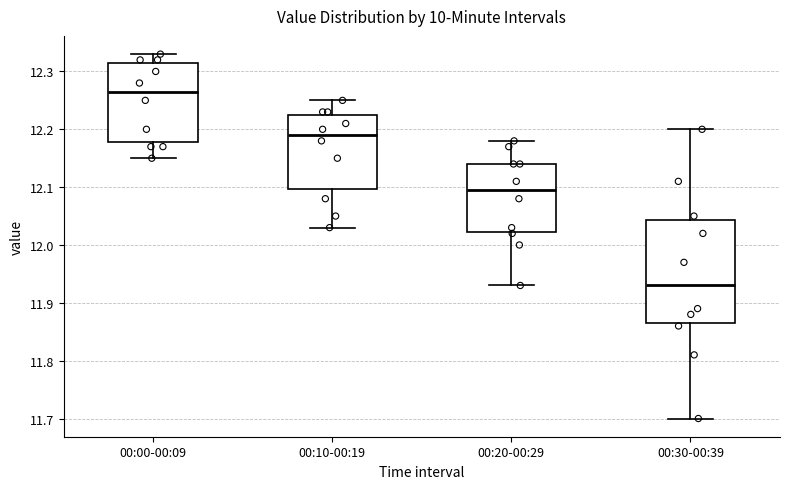

Reading left to right, transcribe this box plot: for each box, give where its median line is, the range the box spans, and where its two whiskers end, as read against the y-axis. The values are not printed on the chart, so give them approximately, as read against the axis.

00:00-00:09: median 12.27, box 12.18 to 12.32, whiskers 12.15 to 12.33
00:10-00:19: median 12.19, box 12.10 to 12.23, whiskers 12.03 to 12.25
00:20-00:29: median 12.10, box 12.02 to 12.14, whiskers 11.93 to 12.18
00:30-00:39: median 11.93, box 11.87 to 12.04, whiskers 11.70 to 12.20